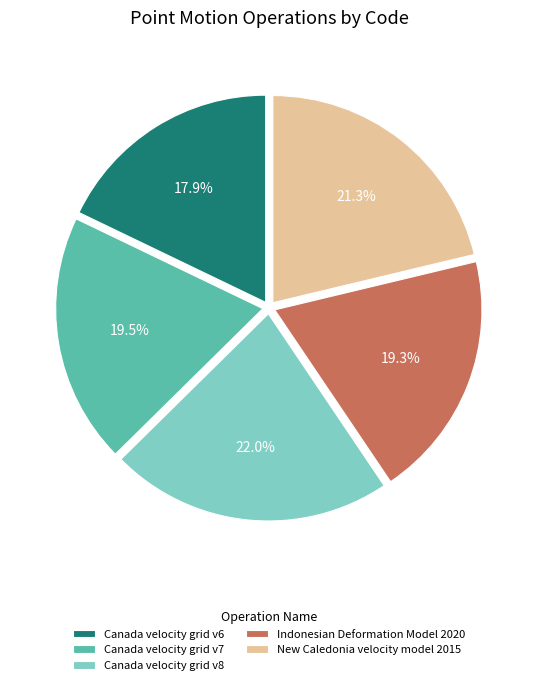

Does New Caledonia velocity model 2015 represent more than half of the total?

No